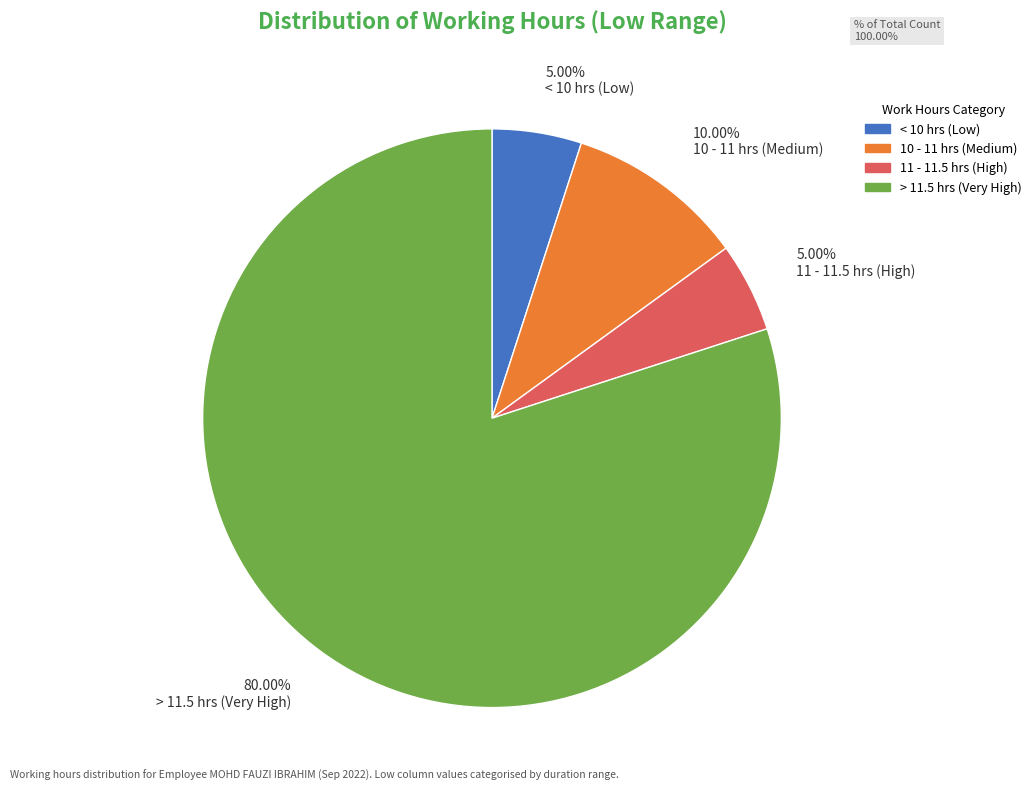

Is there a majority slice in this chart?

Yes